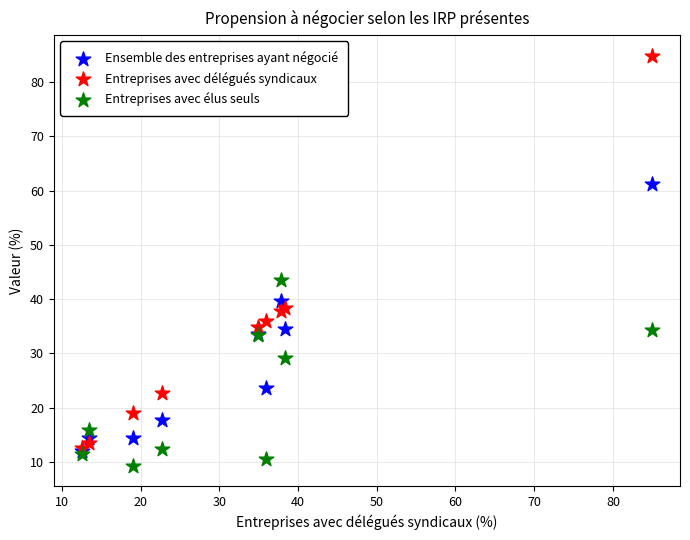

Across all series, what Y value is closest to 47?

43.6